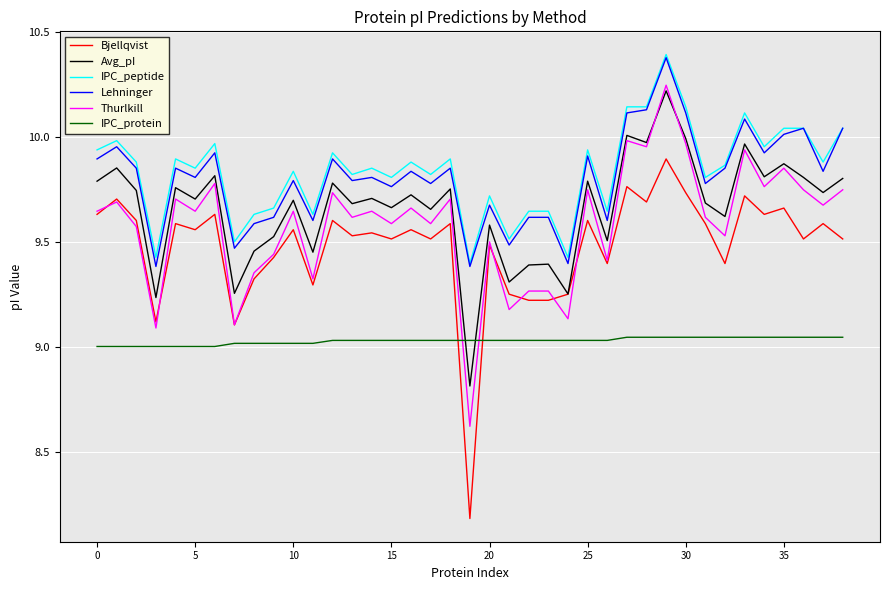

True or false: Avg_pI and IPC_peptide cross at least once.

False